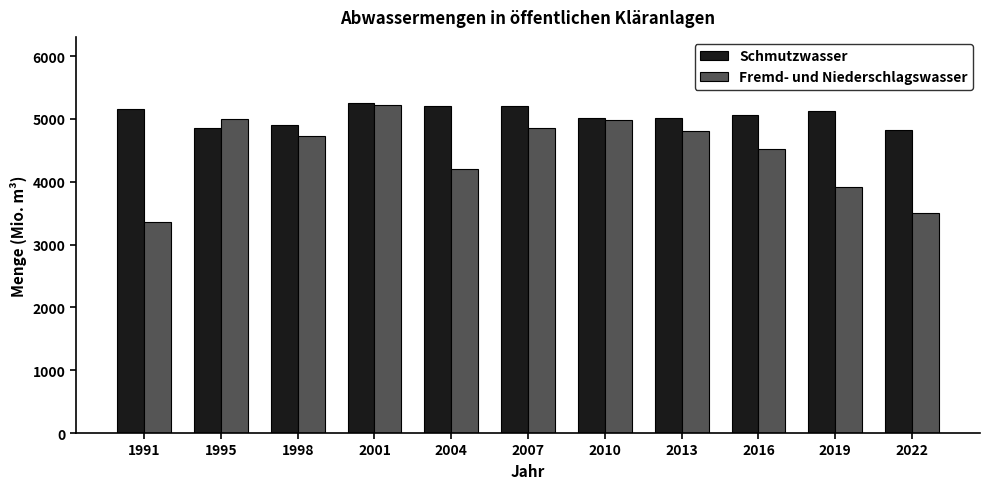

What is the sum of all Schmutzwasser values?

55630.6